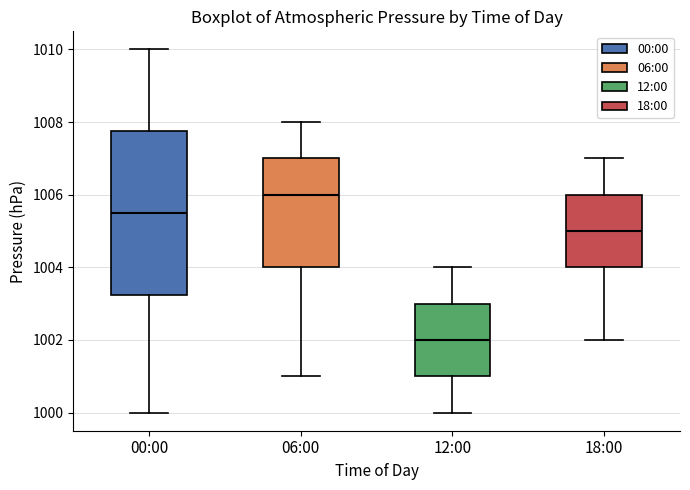

Reading left to right, transcribe this box plot: for each box, give where its median line is, the range the box spans, and where its two whiskers end, as read against the y-axis. The values are not printed on the chart, so give them approximately, as read against the axis.

00:00: median 1005.6, box 1003.2 to 1007.8, whiskers 1000.0 to 1010.0
06:00: median 1006.0, box 1004.0 to 1007.0, whiskers 1001.0 to 1008.0
12:00: median 1002.0, box 1001.0 to 1003.0, whiskers 1000.0 to 1004.0
18:00: median 1005.0, box 1004.0 to 1006.0, whiskers 1002.0 to 1007.0